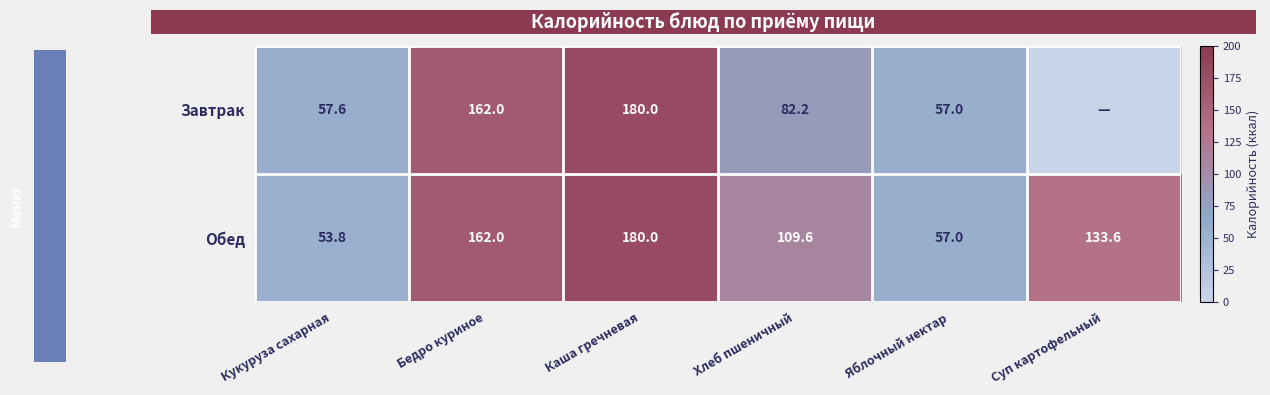

Read the Обед value at Бедро куриное.

162.0